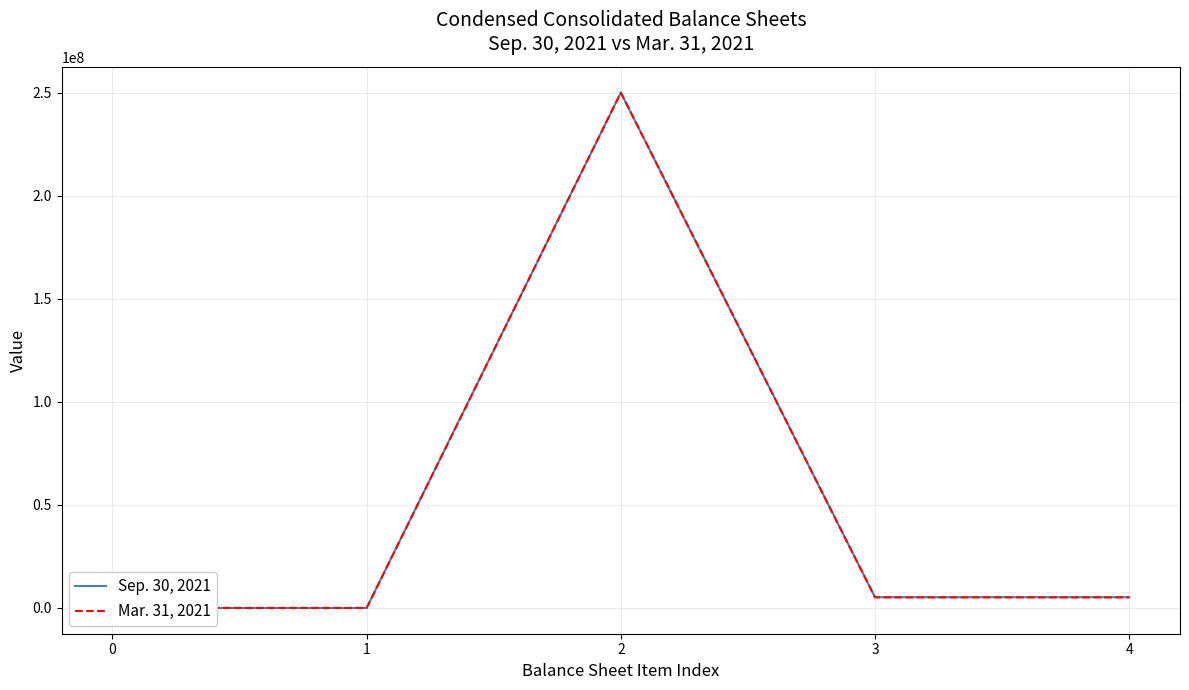

The Sep. 30, 2021 series shows 238 at 0. True or false?

True